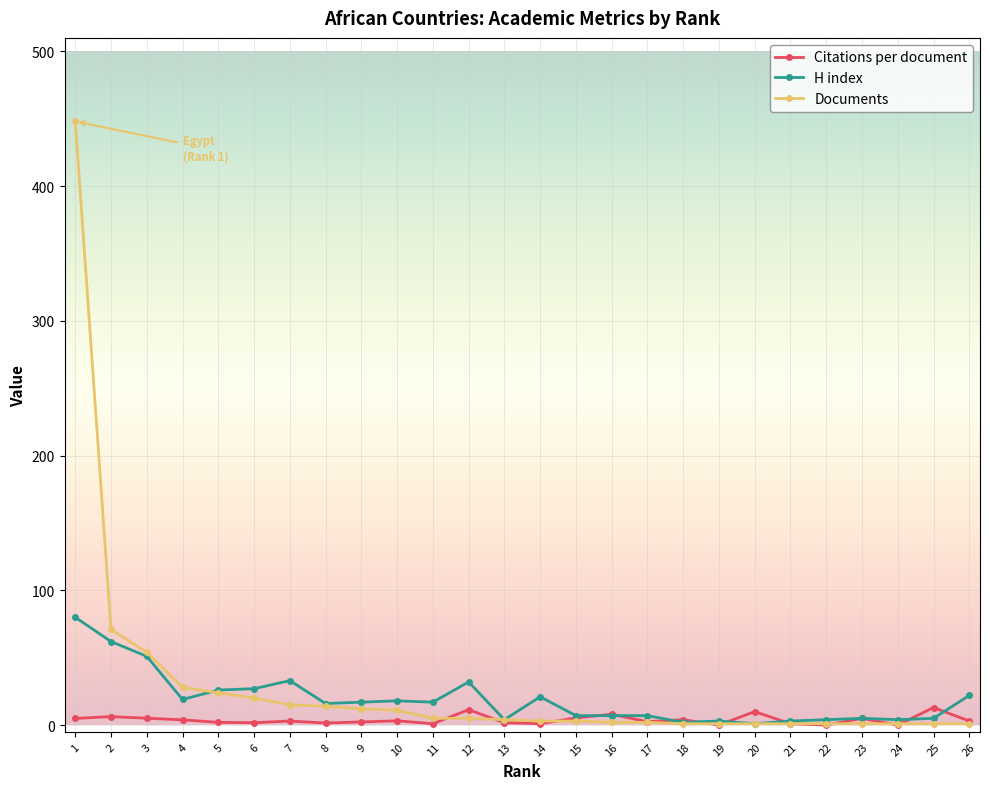

True or false: Citations per document and H index cross at least once.

True